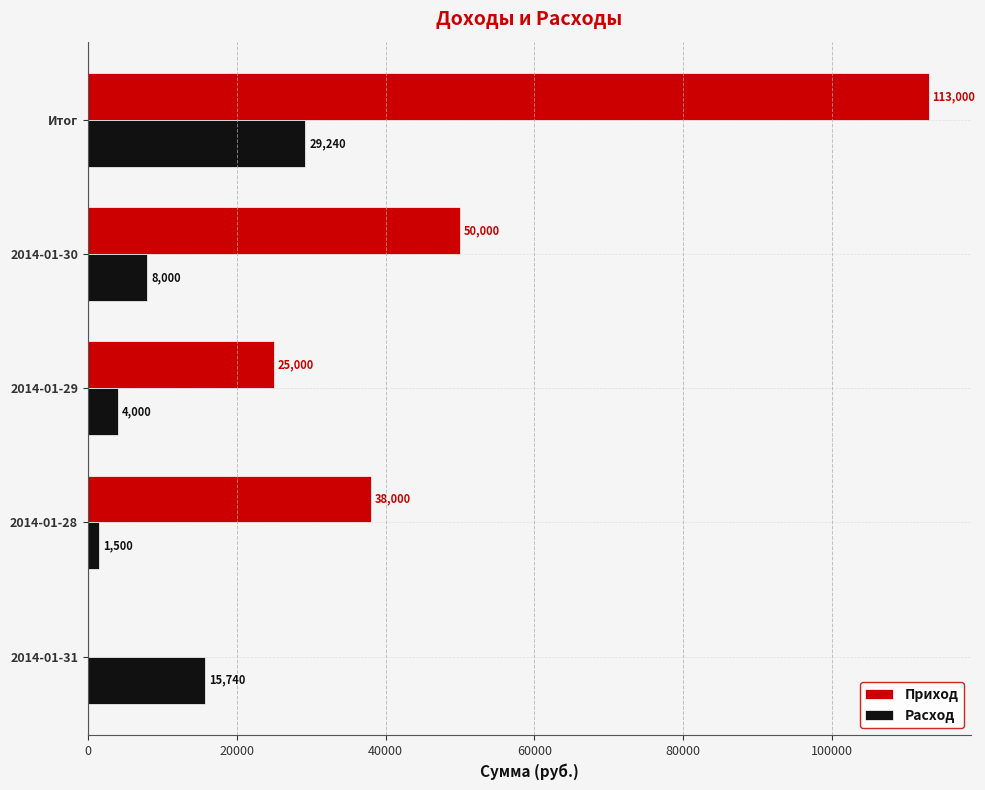

What is the average value of the Приход series?

45200